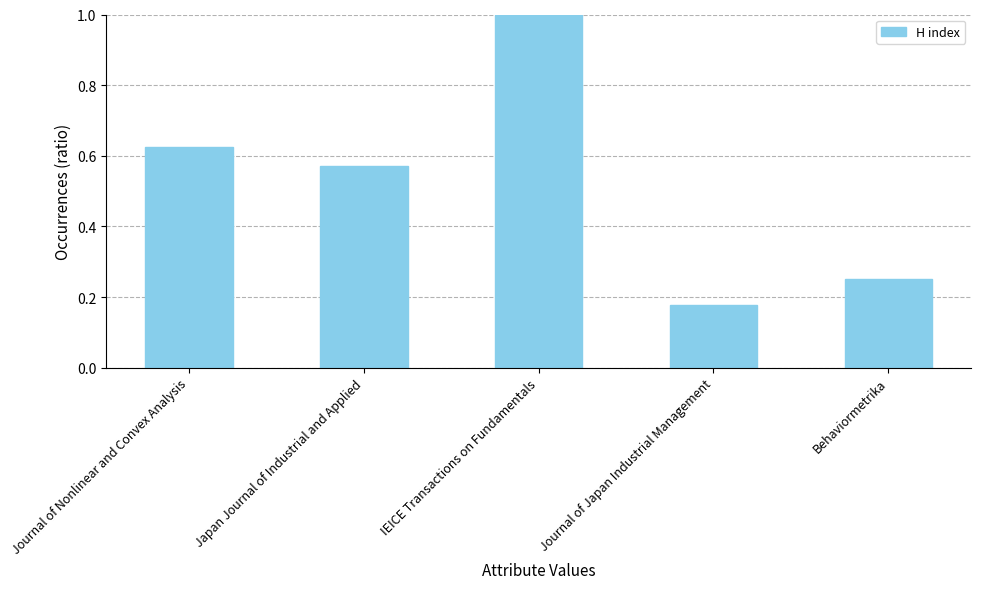

Which label corresponds to the largest value in the chart?

IEICE Transactions on Fundamentals